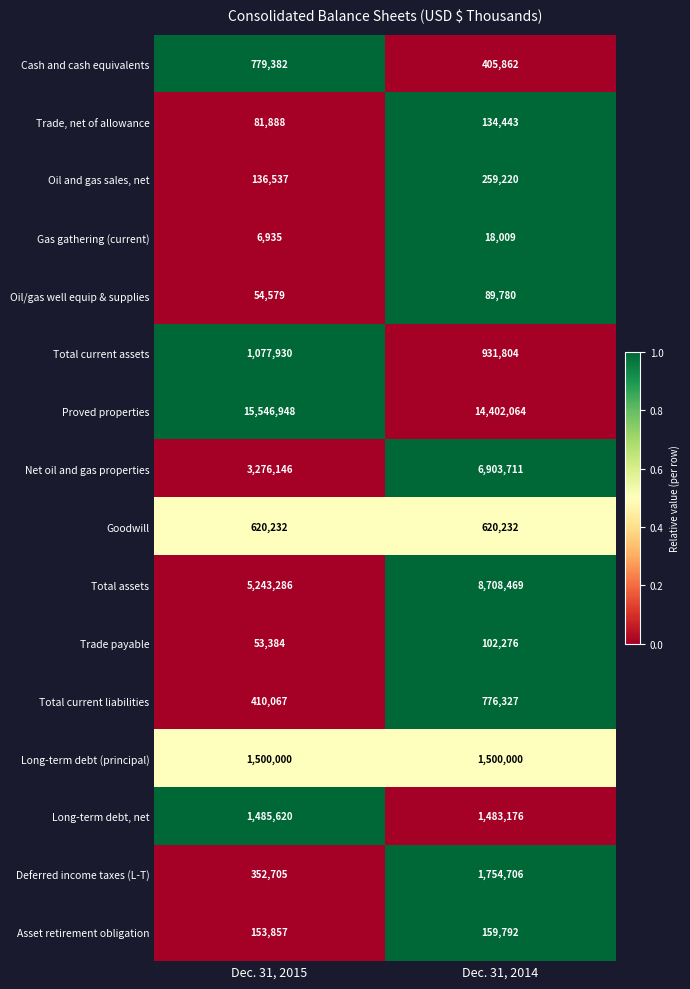

Is the value of Trade payable at Dec. 31, 2015 greater than the value of Total assets at Dec. 31, 2014?

No